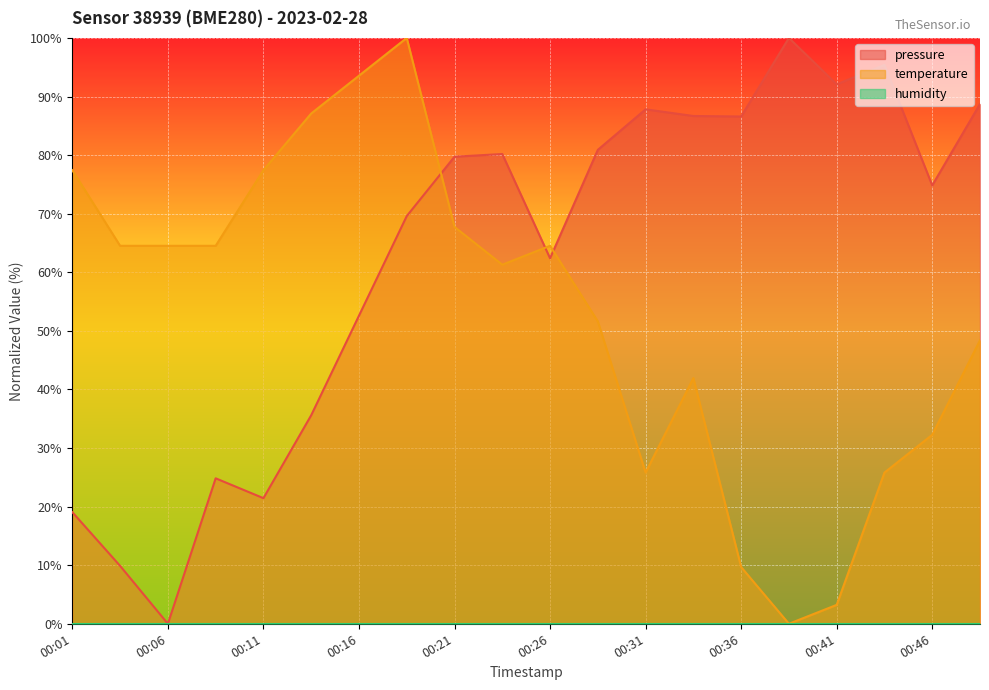

Is it true that pressure equals 39.3 at 00:06?

False